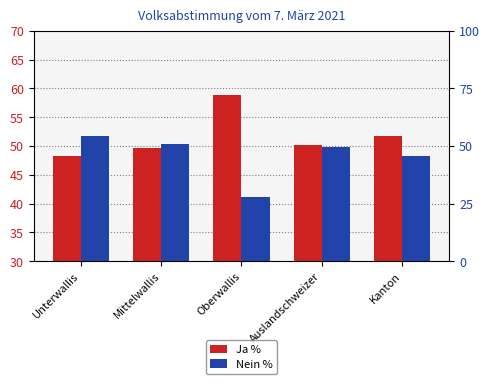

Where is Nein % nearest to the value 46?

Kanton